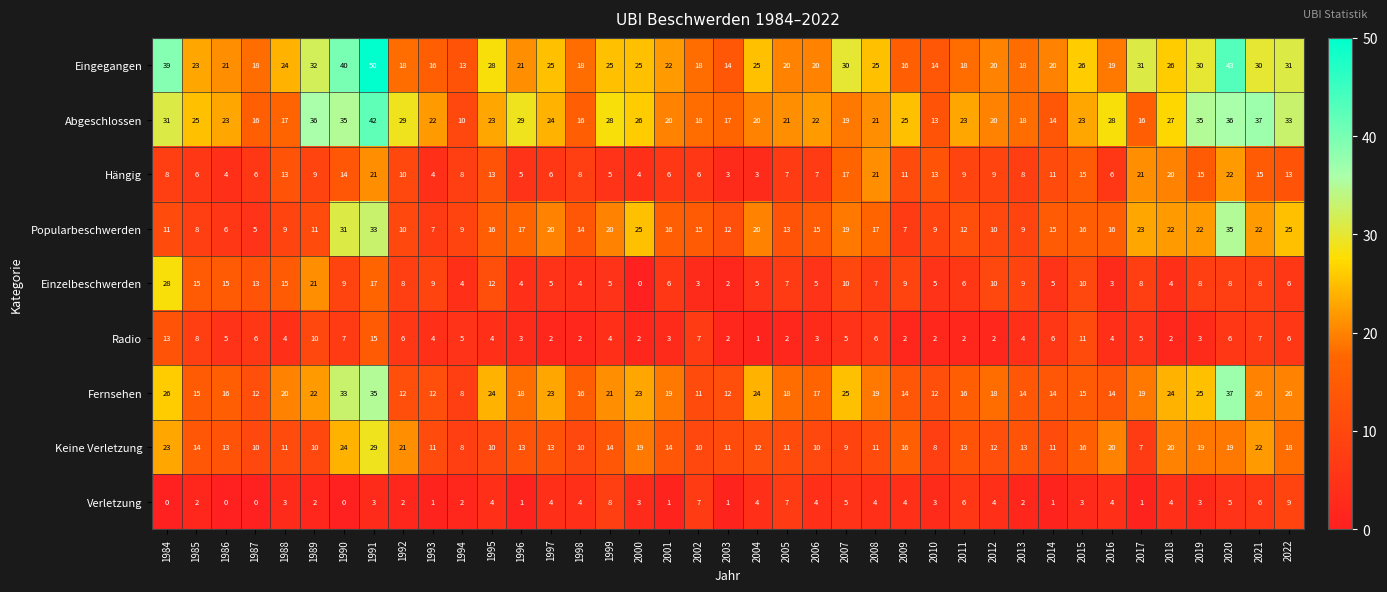

Which series has the widest spread of values?

Eingegangen